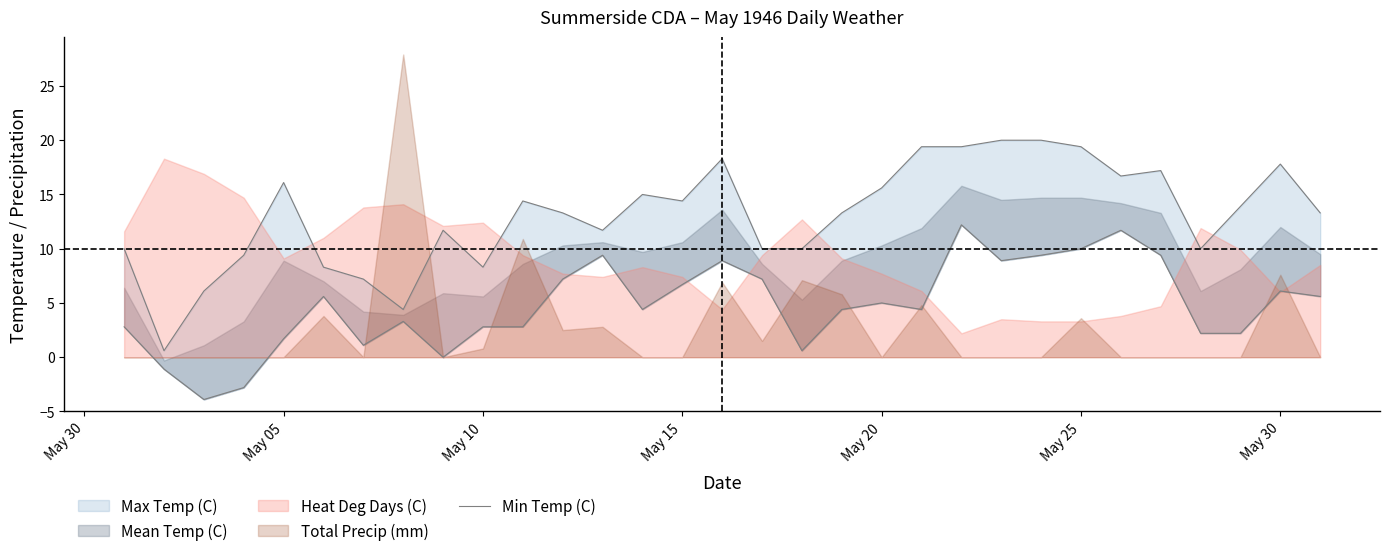

What is the difference between the maximum and minimum values?

16.1